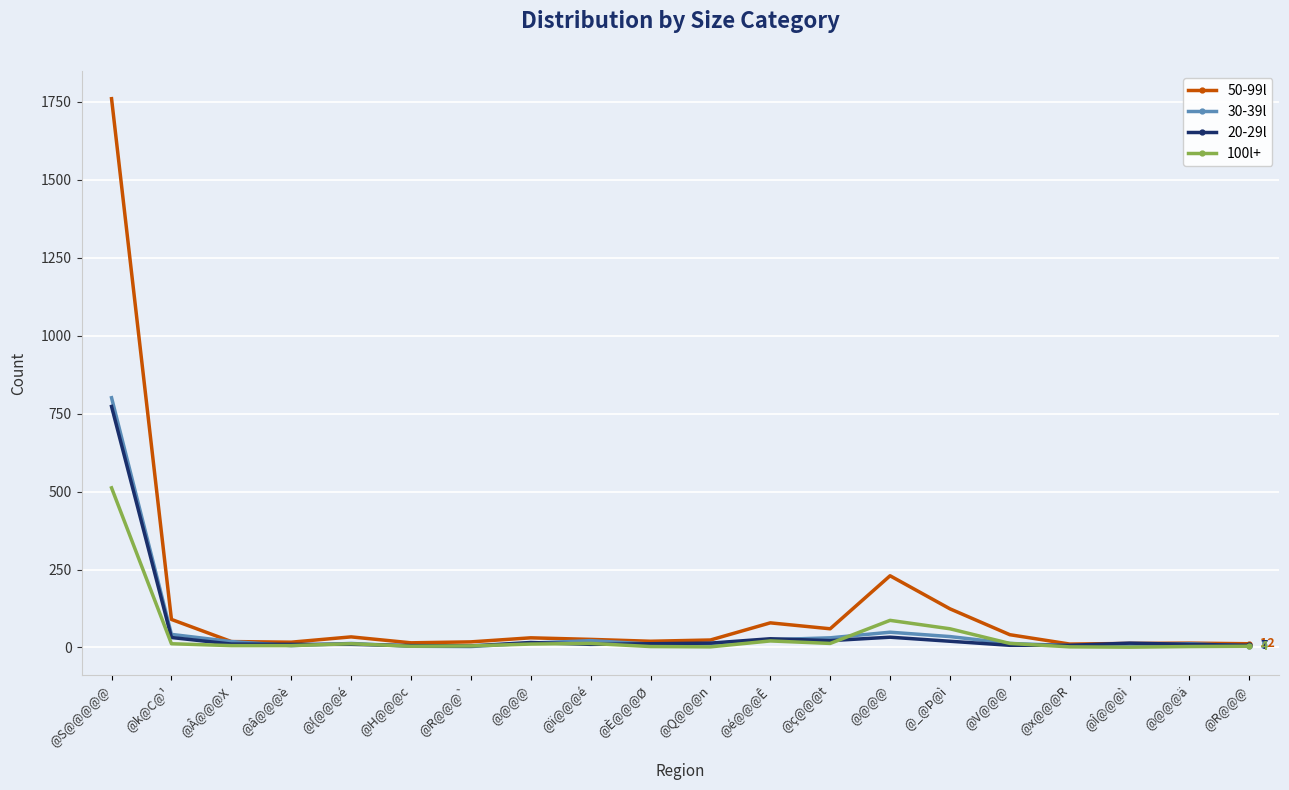

What are all the series names shown in the legend?

50-99l, 30-39l, 20-29l, 100l+